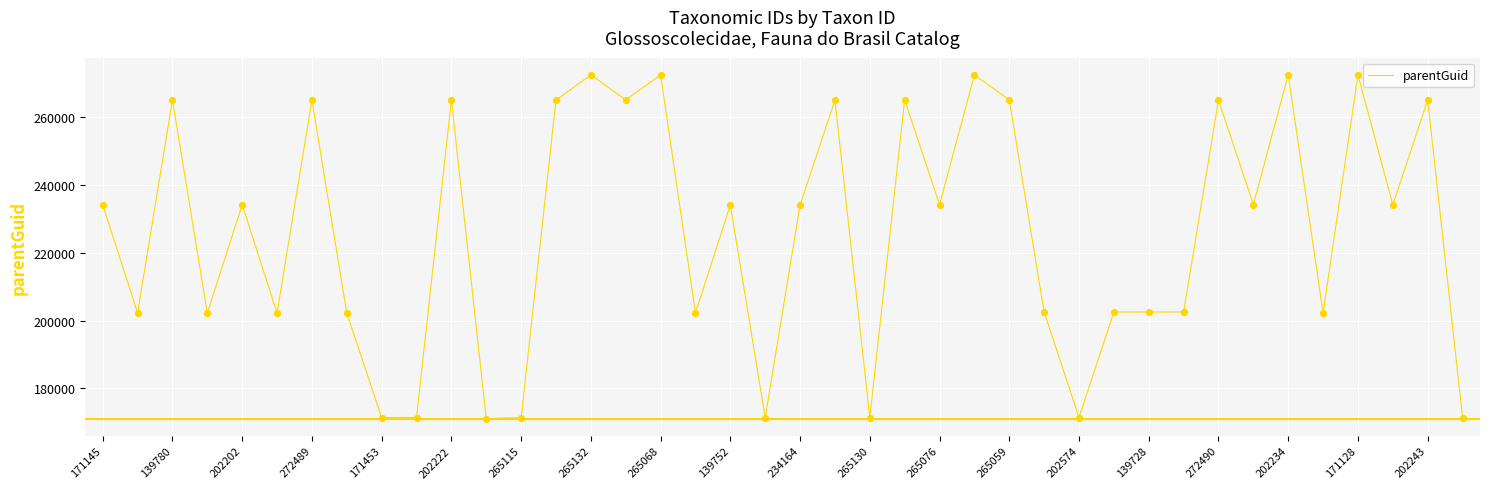

What is the smallest value displayed?

171115